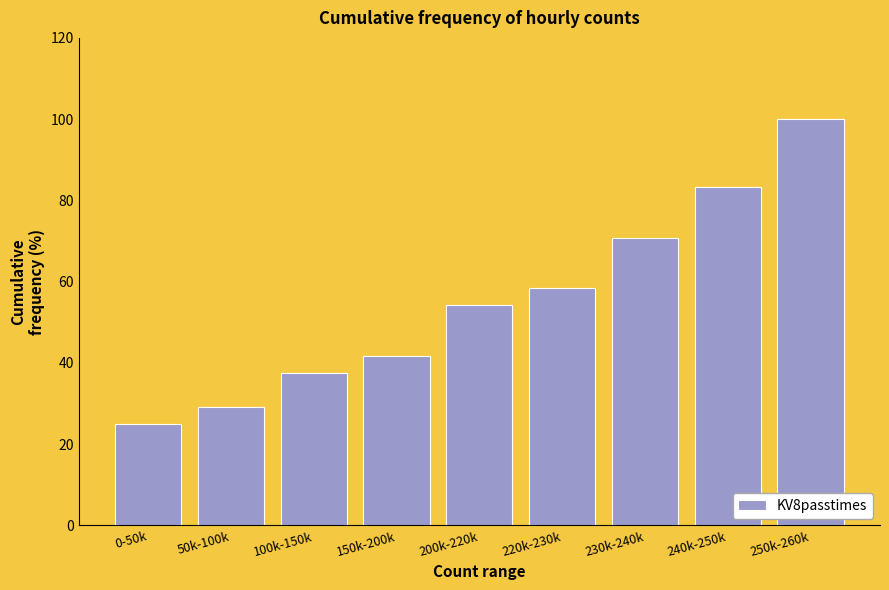

Reading right to left, transcribe all the data shown in this chart.

250k-260k=100.0	240k-250k=83.3	230k-240k=70.8	220k-230k=58.3	200k-220k=54.2	150k-200k=41.7	100k-150k=37.5	50k-100k=29.2	0-50k=25.0